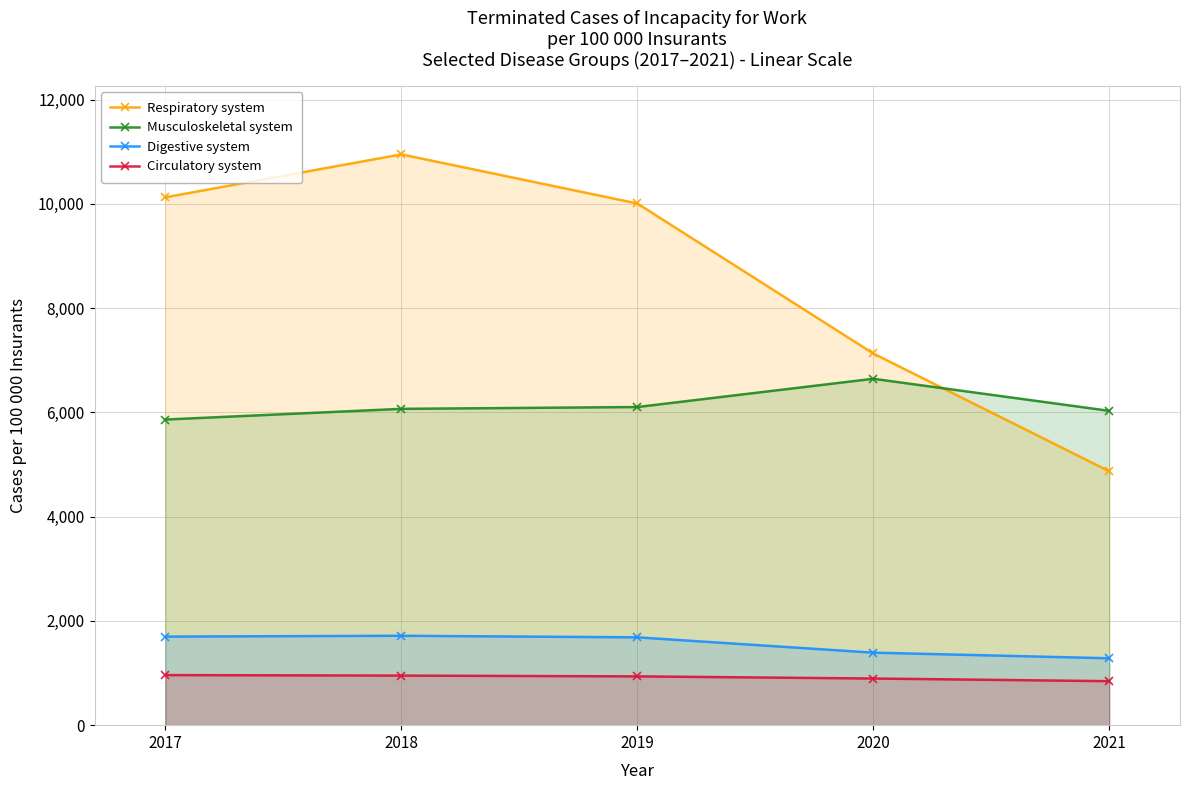

List the series in order of their peak value, lowest first.

Circulatory system, Digestive system, Musculoskeletal system, Respiratory system